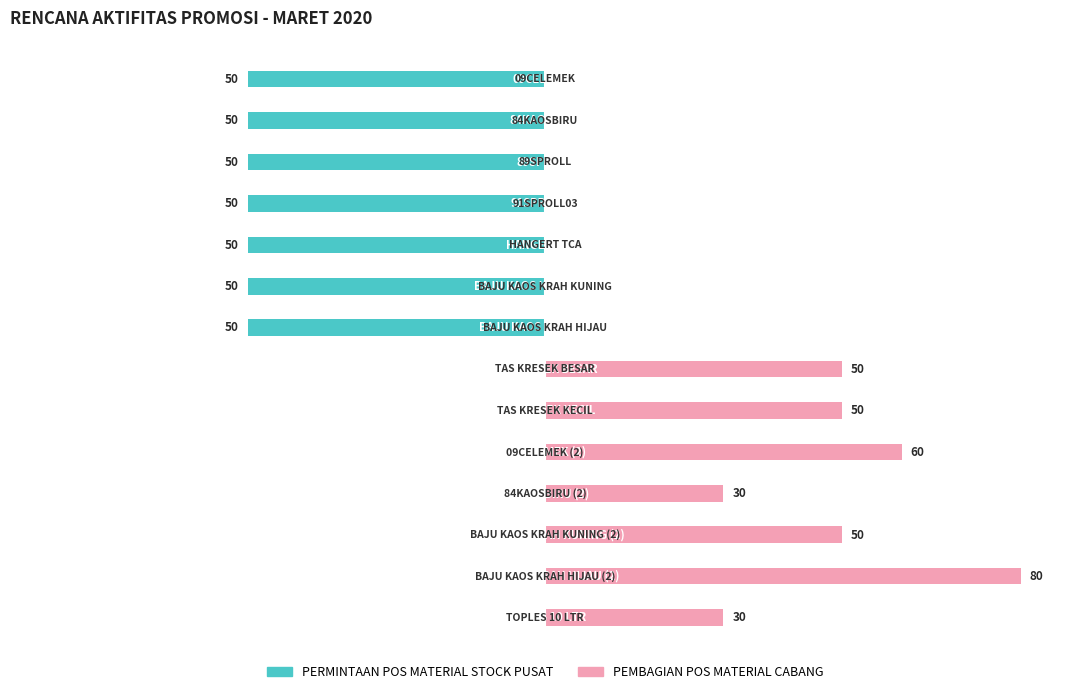

Between 0 and 9, which series saw the biggest shift?

PEMBAGIAN POS MATERIAL CABANG